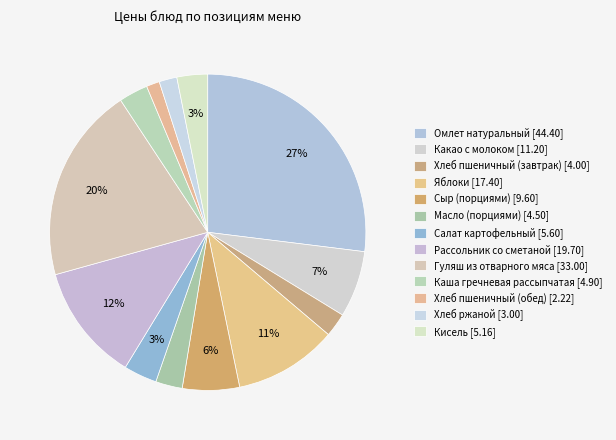

To the nearest percent, what is the average slice percentage?

8%